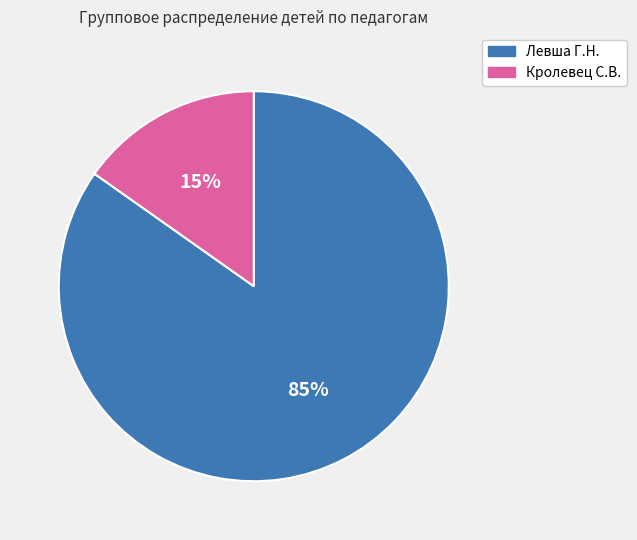

To the nearest percent, what is the difference between the largest and smallest slice percentages?

70%